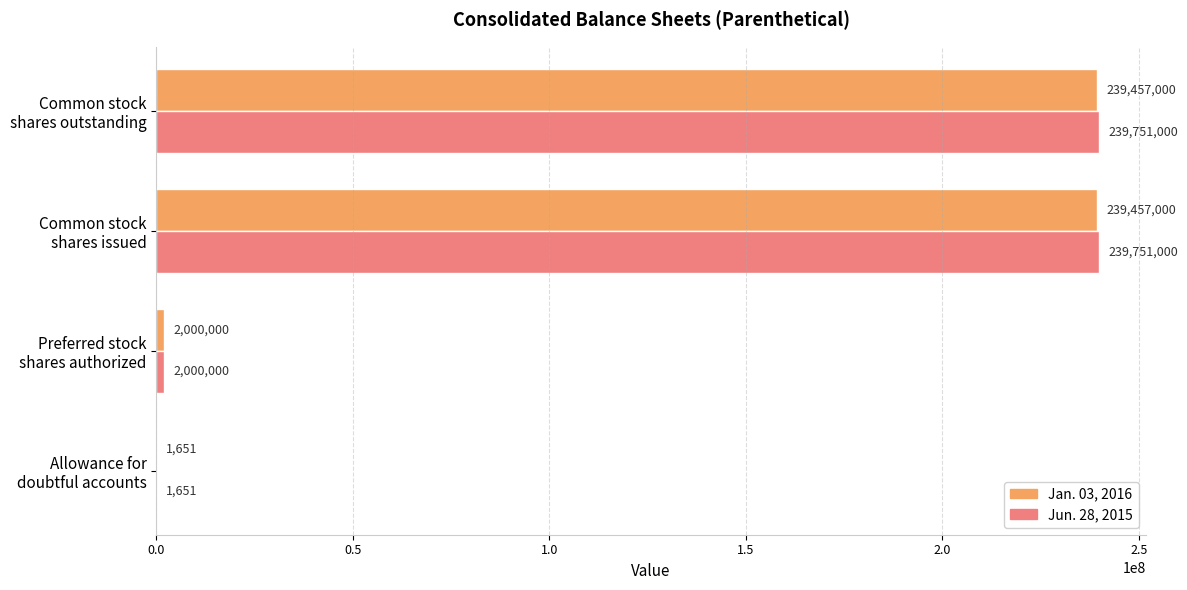

Which series has the largest total across all categories?

Jun. 28, 2015